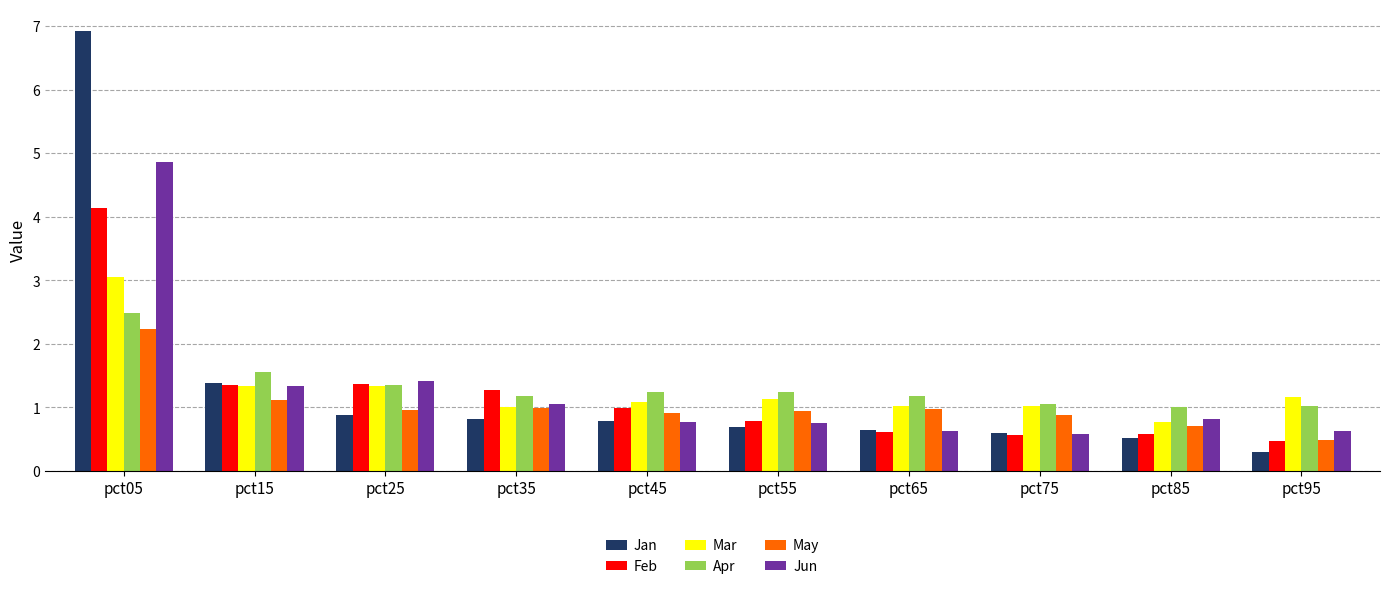

What are all the series names shown in the legend?

Jan, Feb, Mar, Apr, May, Jun